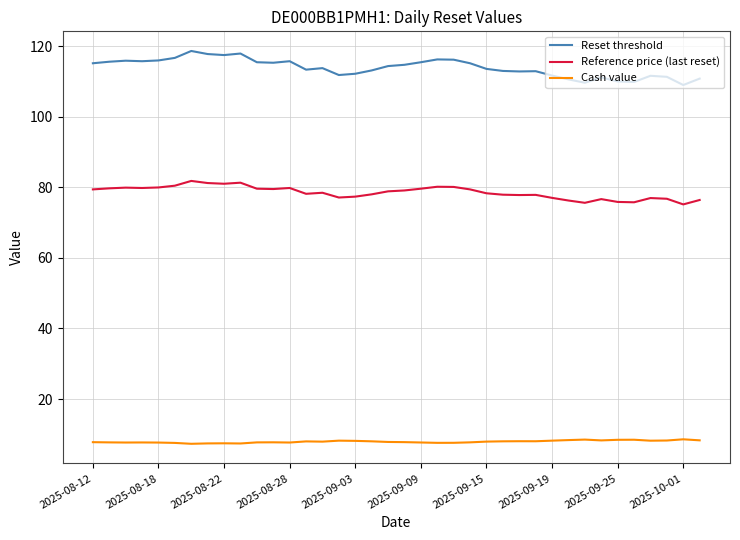

Which series has the largest total across all categories?

Reset threshold